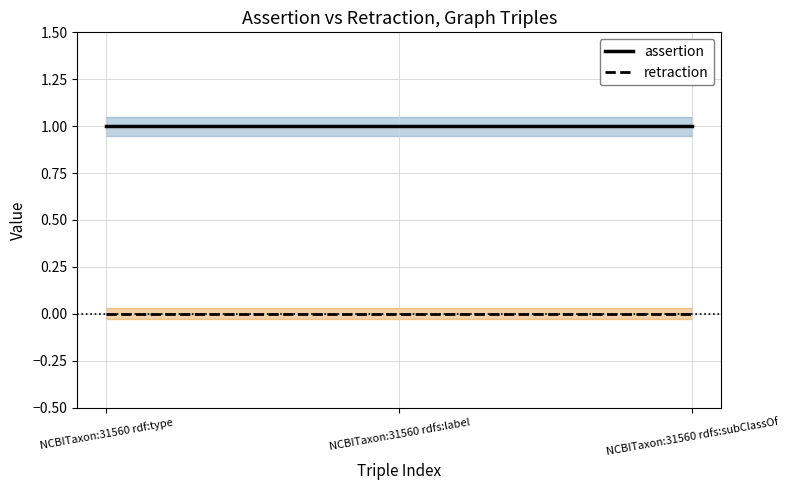

At which label does assertion reach its minimum?

NCBITaxon:31560 rdf:type